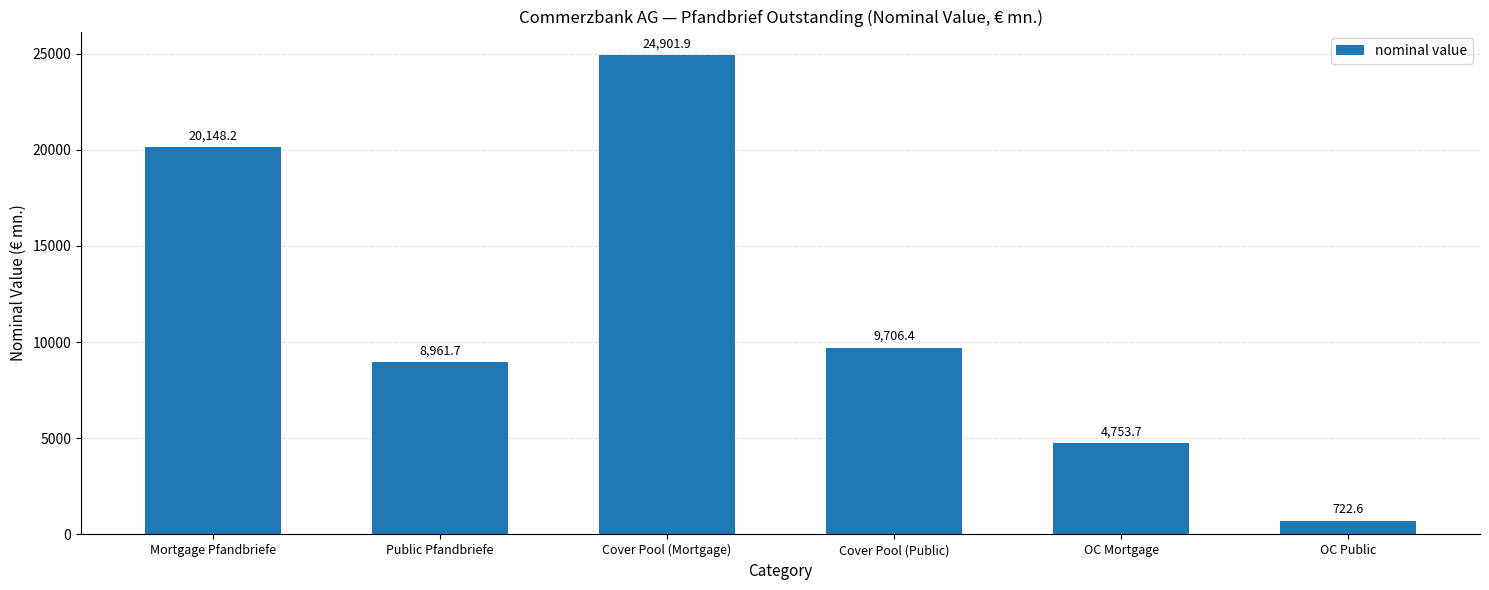

Which label corresponds to the largest value in the chart?

Cover Pool (Mortgage)